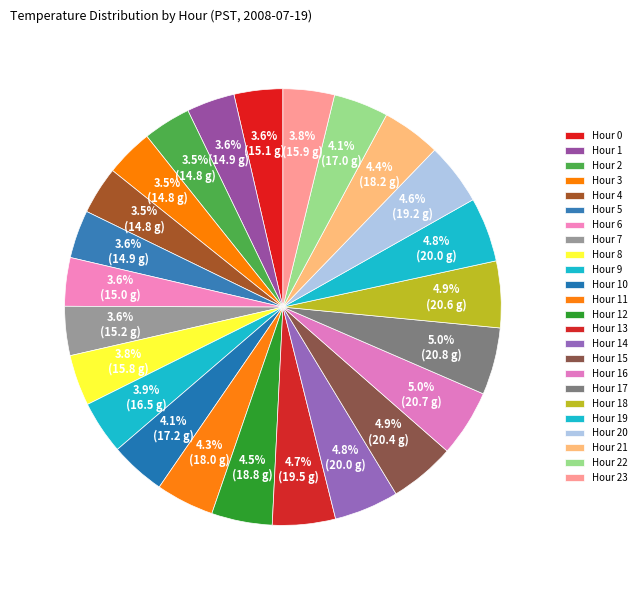

Is there a majority slice in this chart?

No